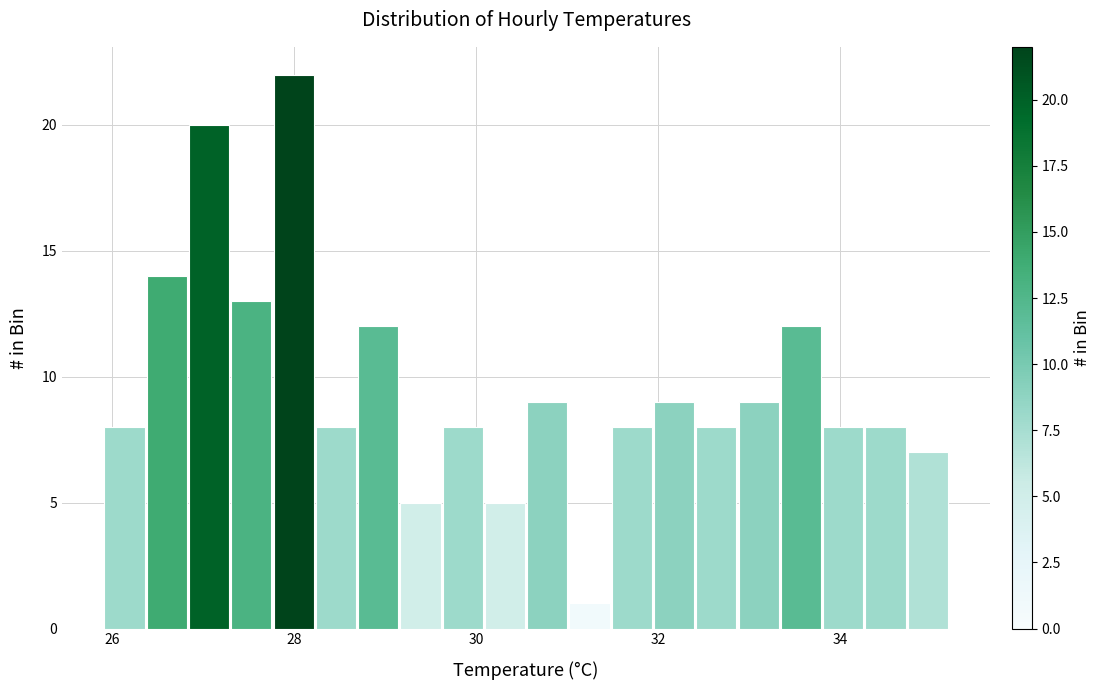

Around what value on the x-axis is the tallest bar? Give the approximate position of its centre, as read against the axis.

28.0